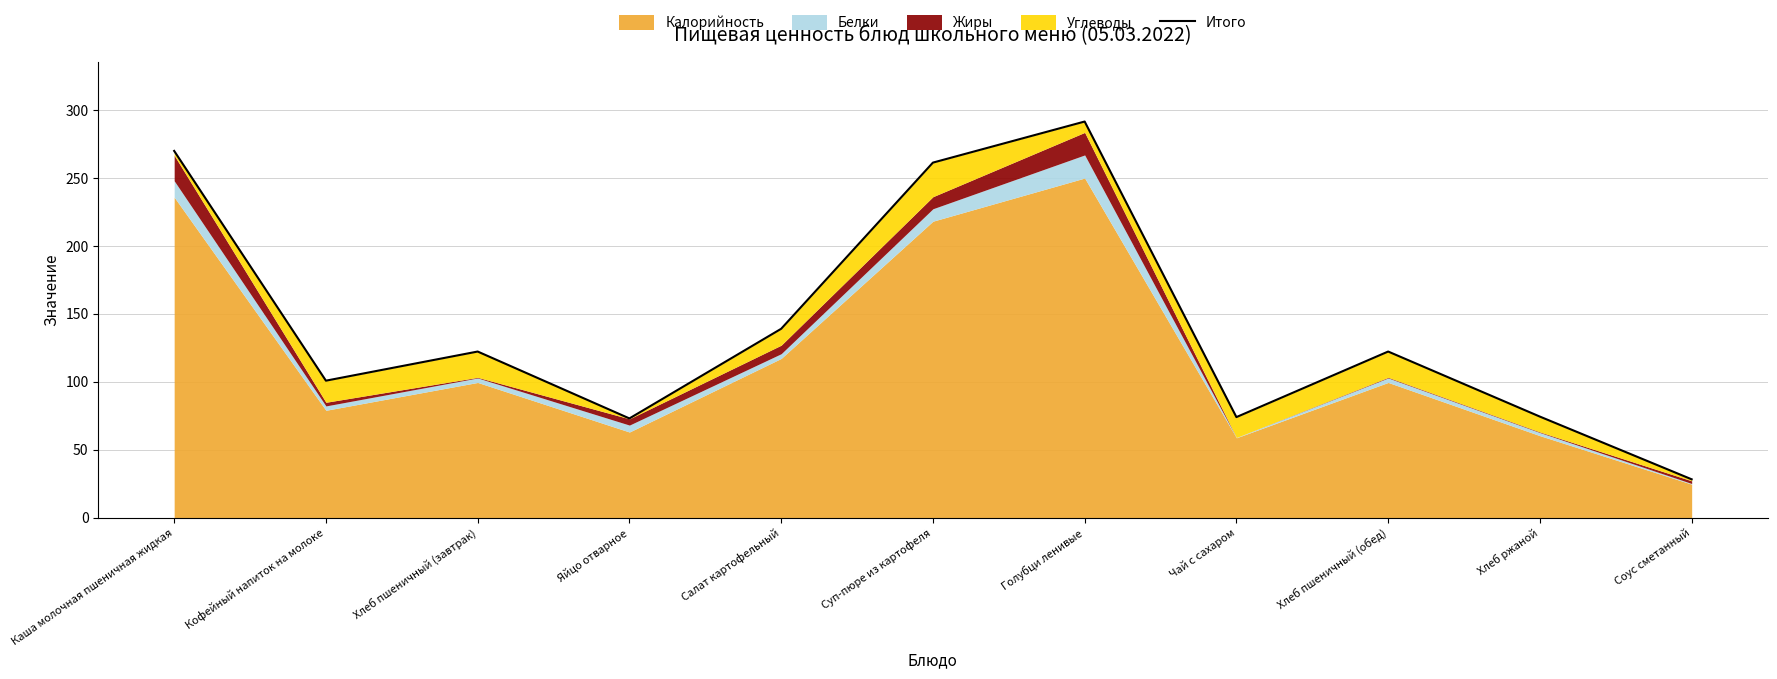

Reading left to right, extract all data points from this chart.

Каша молочная пшеничная жидкая=270.0	Кофейный напиток на молоке=100.8	Хлеб пшеничный (завтрак)=122.2	Яйцо отварное=73.0	Салат картофельный=139.0	Суп-пюре из картофеля=261.4	Голубци ленивые=291.6	Чай с сахаром=74.0	Хлеб пшеничный (обед)=122.2	Хлеб ржаной=74.3	Соус сметанный=28.2